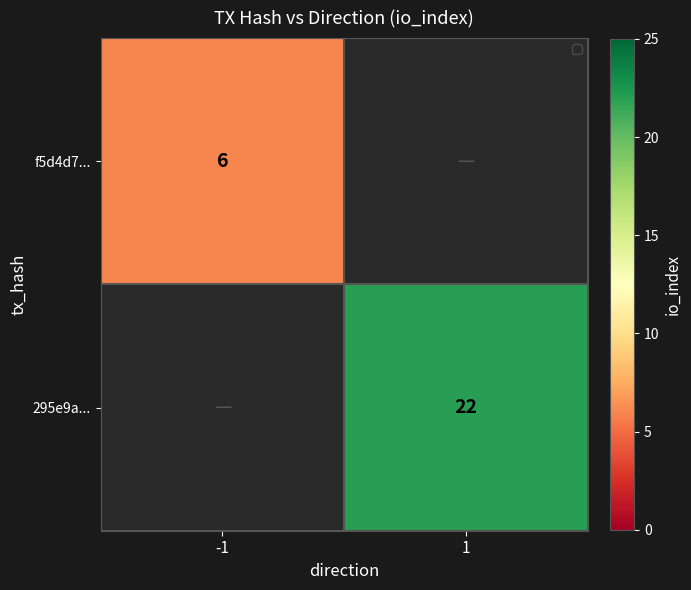

True or false: f5d4d7... has a value of 2 at -1.

False